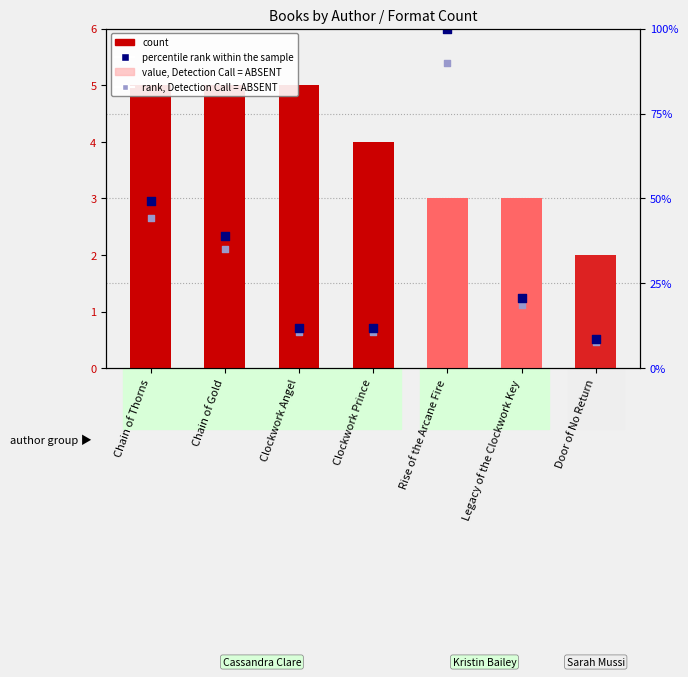

At which category is the sum across all series the highest?

Rise of the Arcane Fire